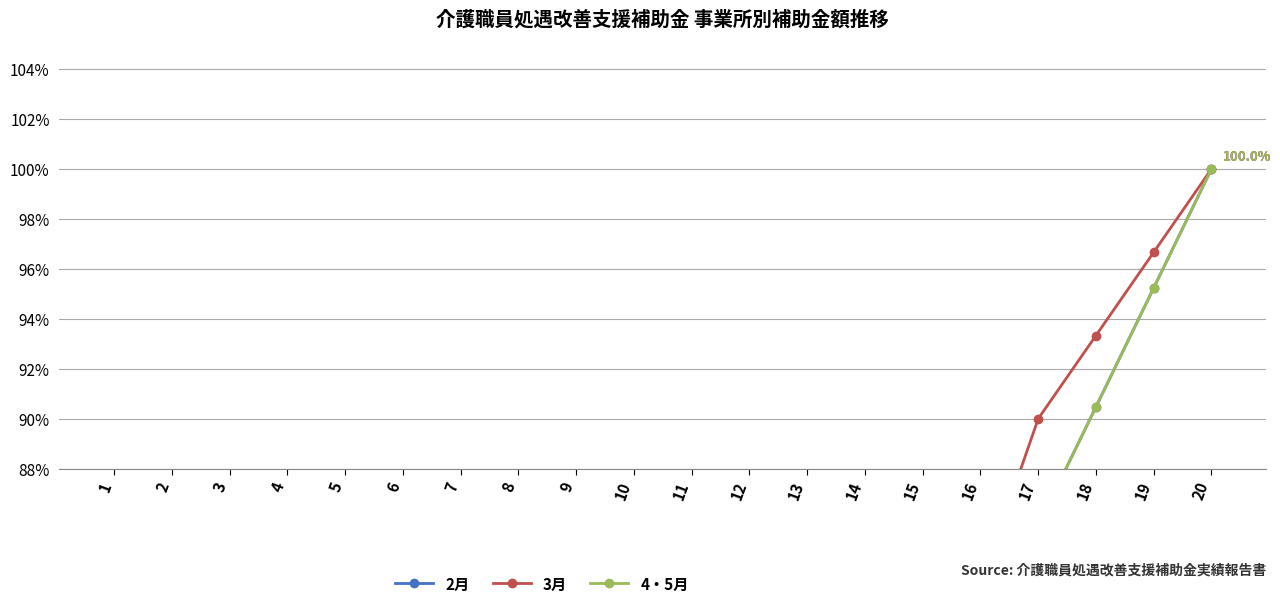

What are all the series names shown in the legend?

2月, 3月, 4・5月